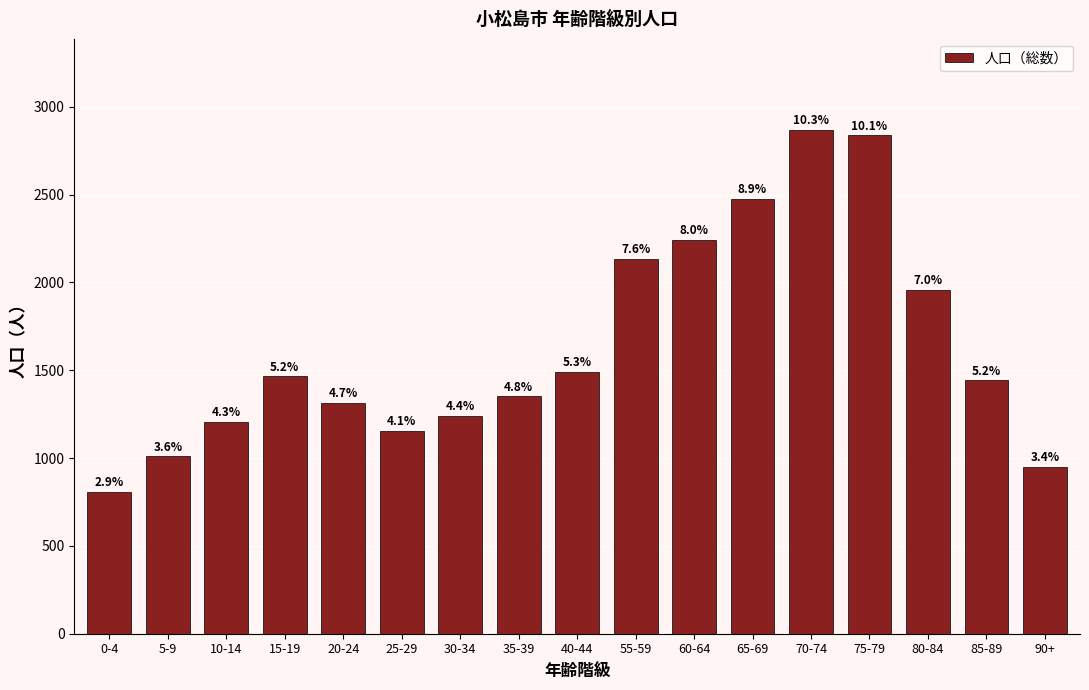

How many bars are there in total?

17